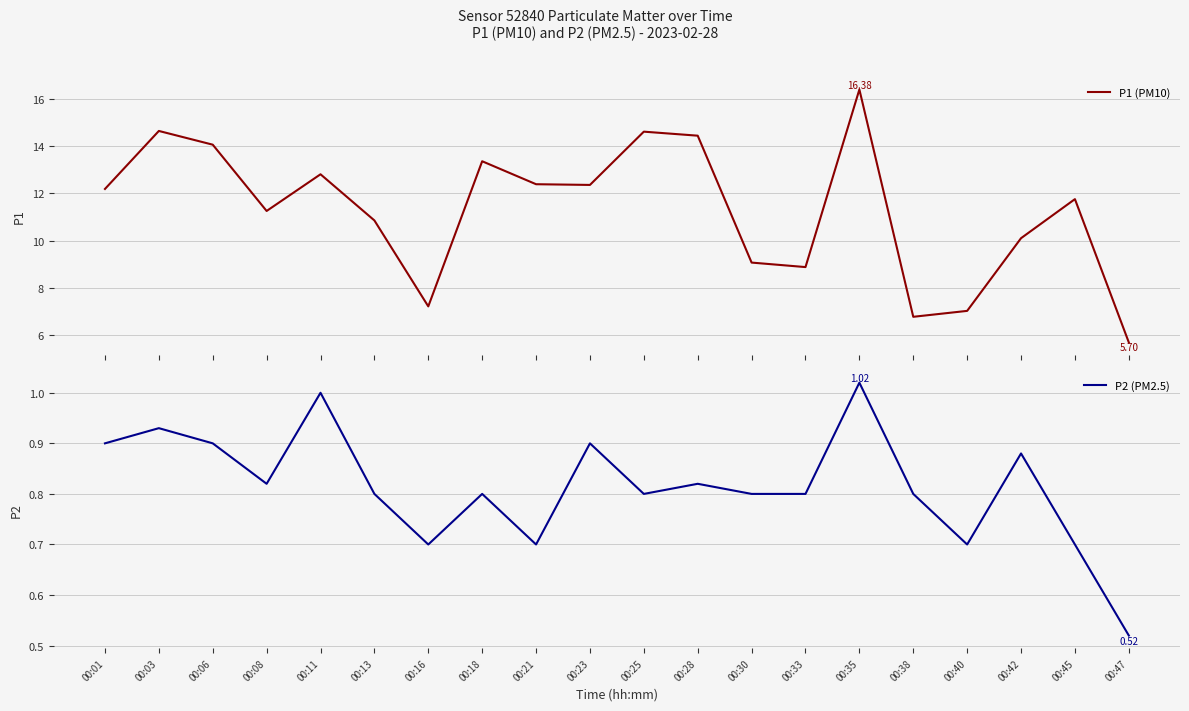

True or false: P2 (PM2.5) and P1 (PM10) cross at least once.

False